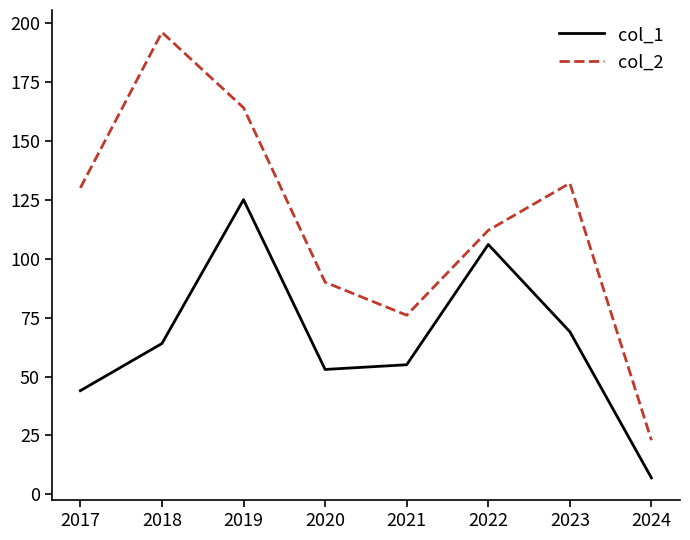

Is this an area chart (filled region under the line)?

No